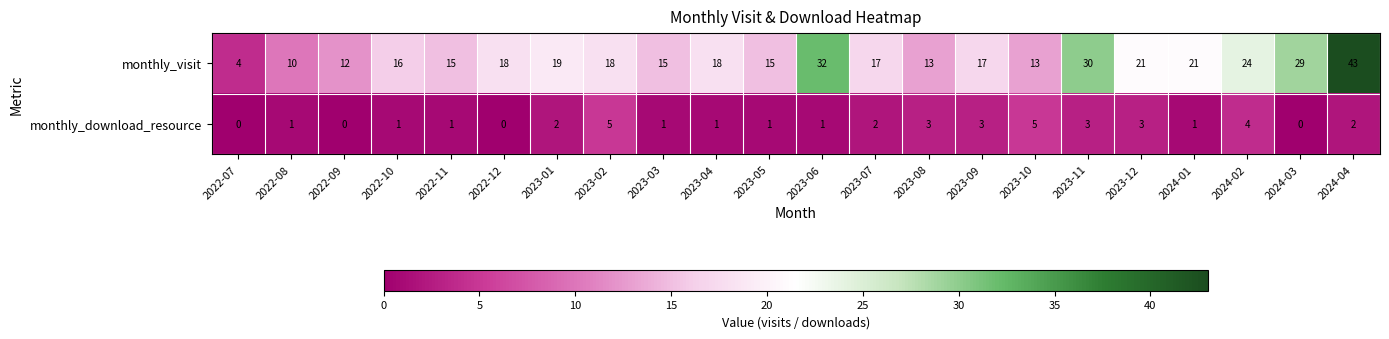

What is the maximum value for monthly_visit?

43